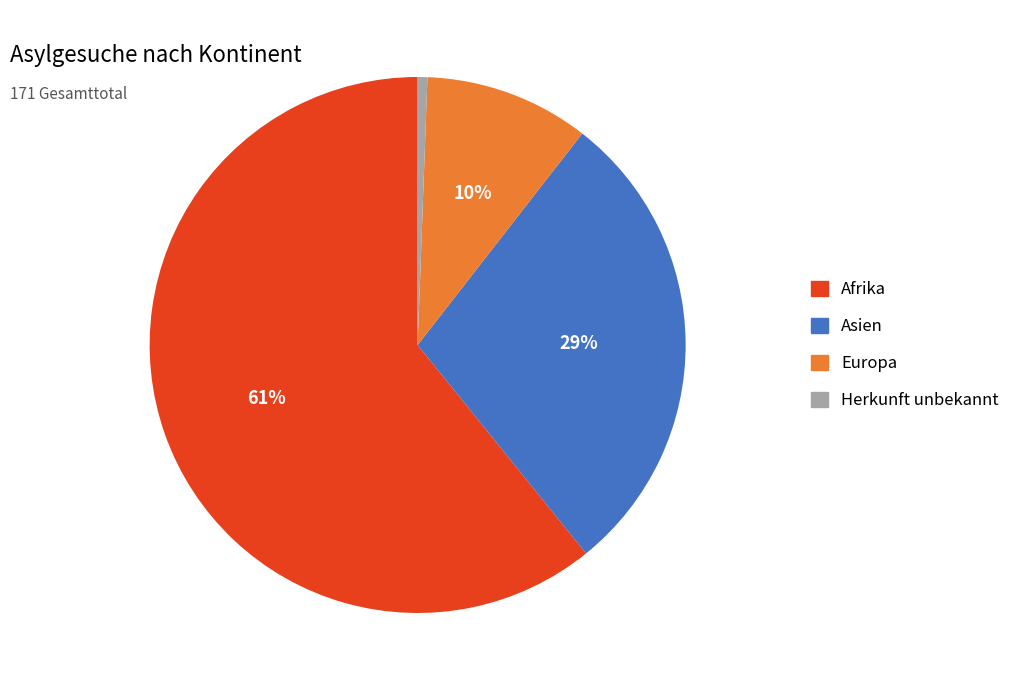

To the nearest percent, what is the average slice percentage?

25%